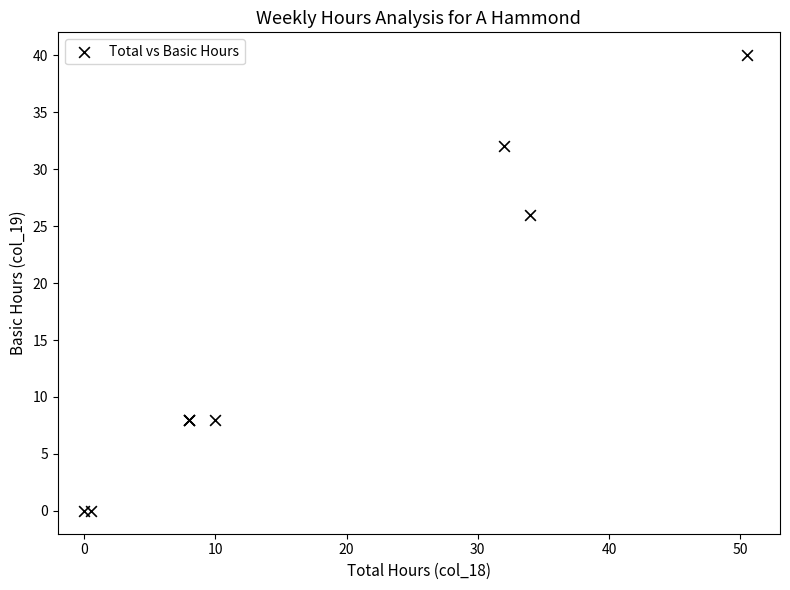

What Y value in the scatter plot is closest to 20?

26